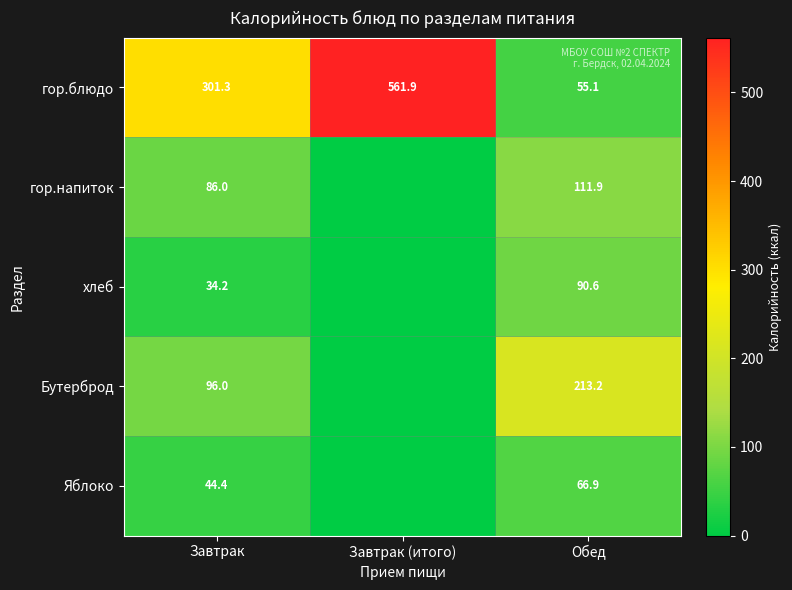

True or false: гор.блюдо has a value of 754.2 at Завтрак (итого).

False